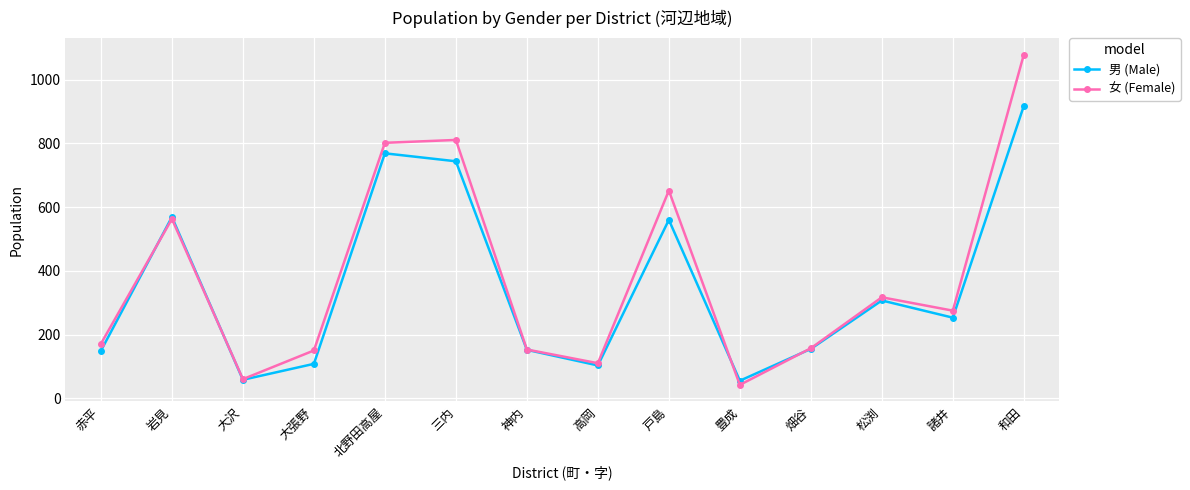

Does the chart have visible grid lines?

Yes